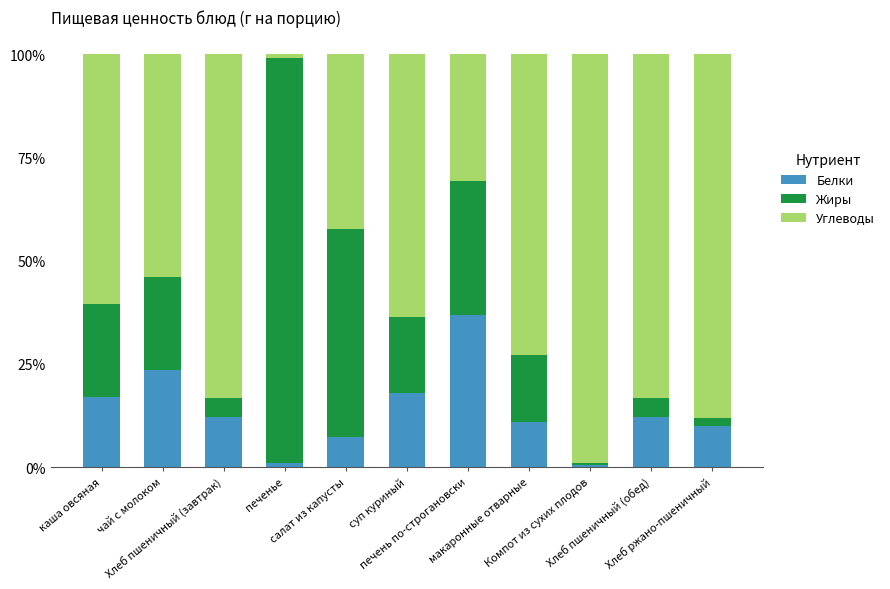

What is the approximate value of Углеводы at суп куриный?

0.6